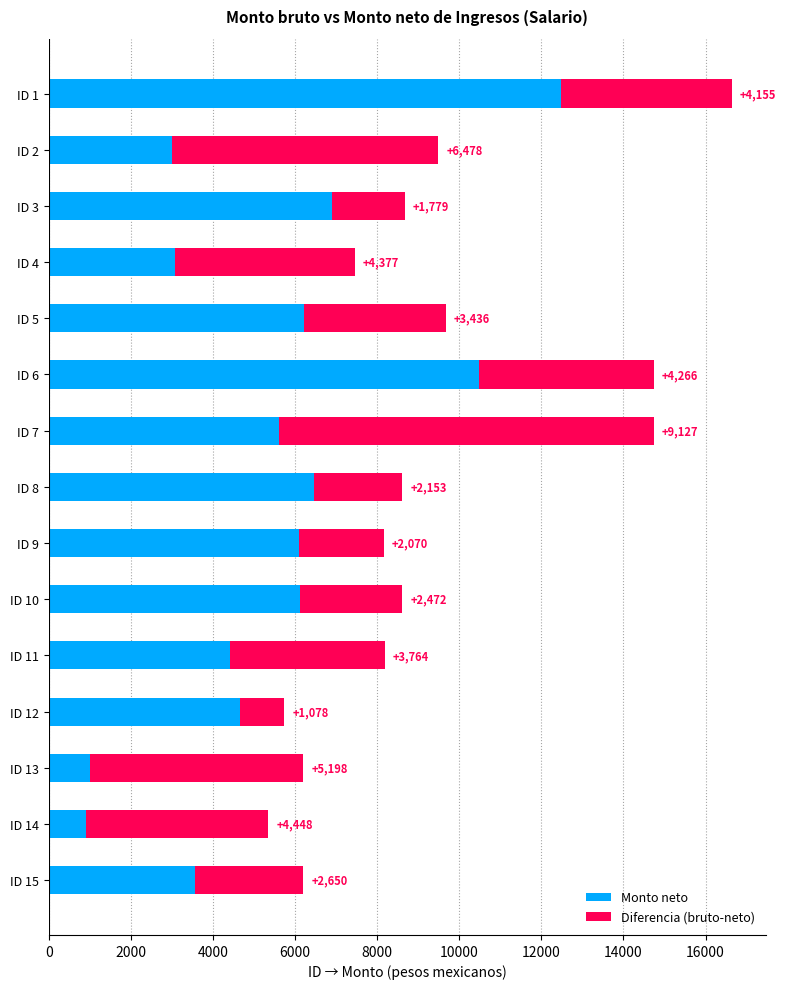

The Monto neto series shows 6452.2 at ID 8. True or false?

True